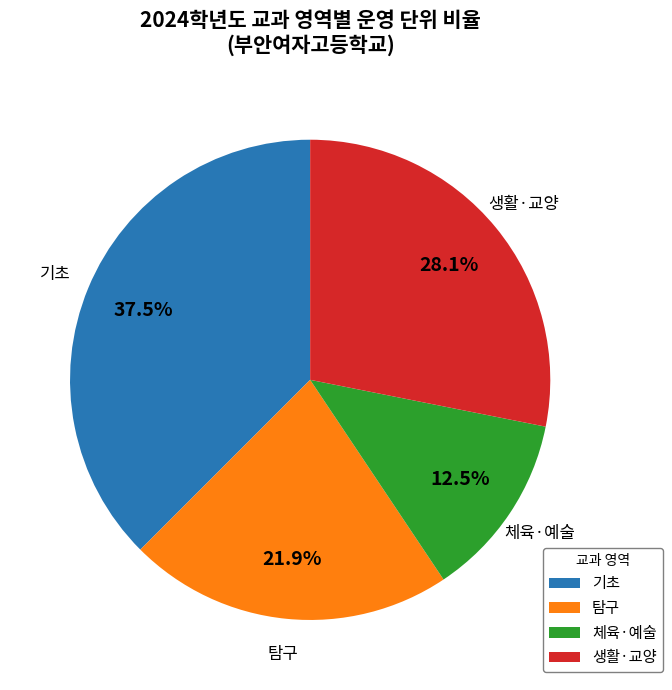

How many slices are in this pie chart?

4